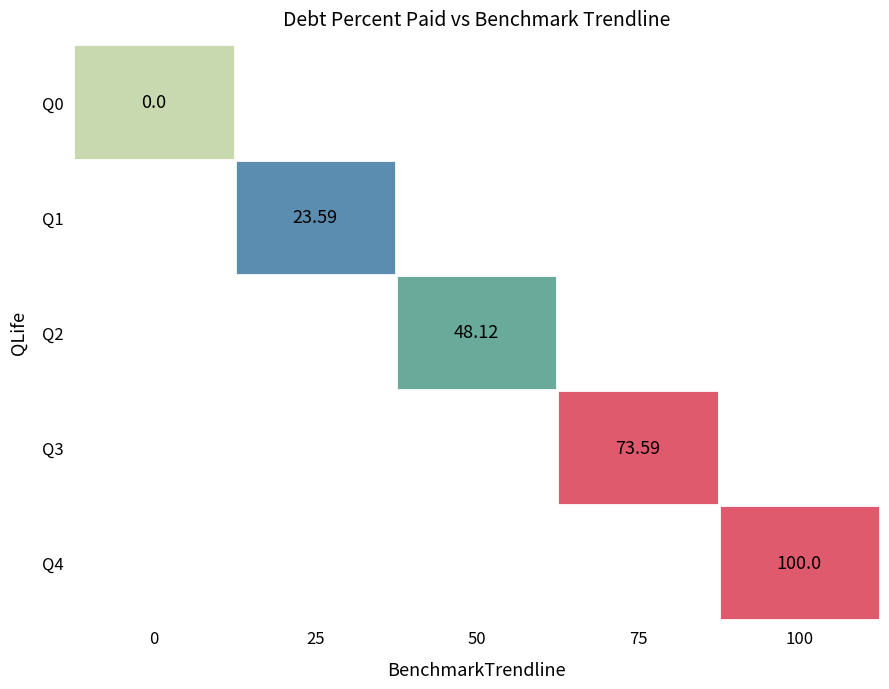

Is it true that Q2 equals -31.8 at 4?

False